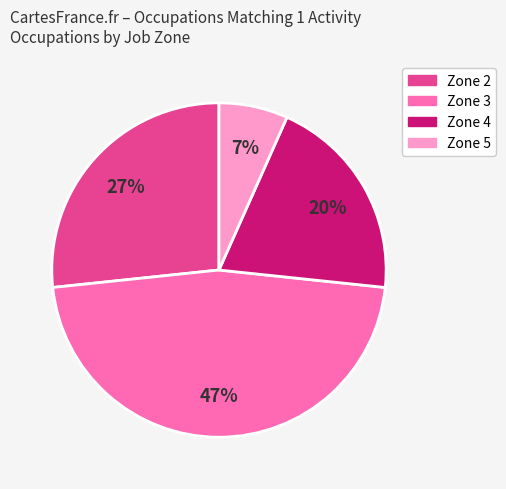

To the nearest percent, what is the difference between the largest and smallest slice percentages?

40%